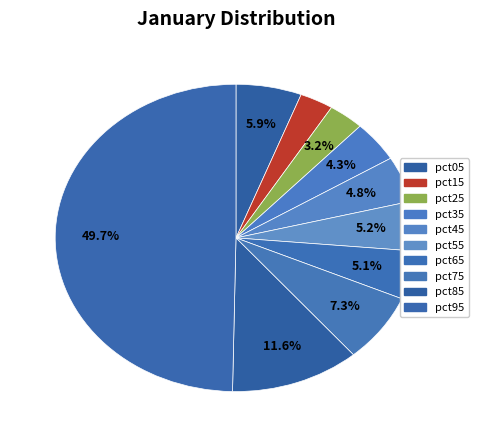

How many slices are in this pie chart?

10